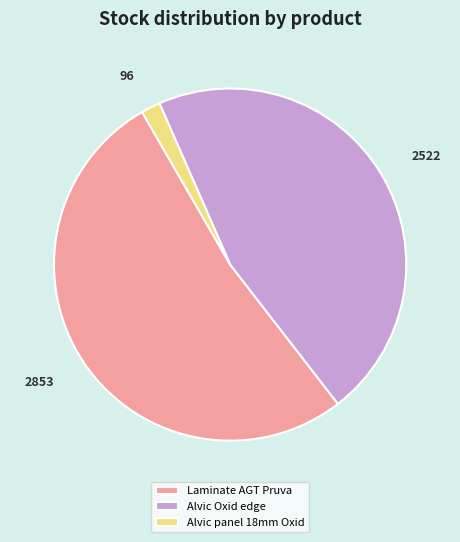

Which has a higher value, Alvic panel 18mm Oxid or Laminate AGT Pruva?

Laminate AGT Pruva